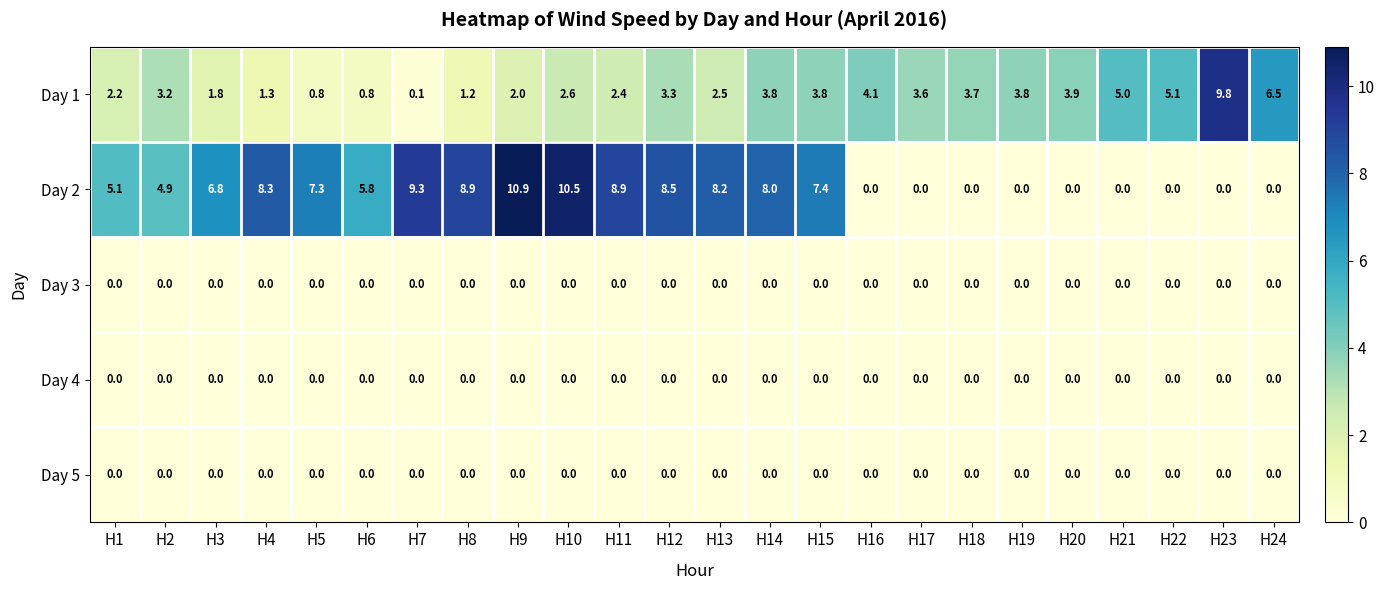

Is it true that Day 1 equals 2.1 at H20?

False